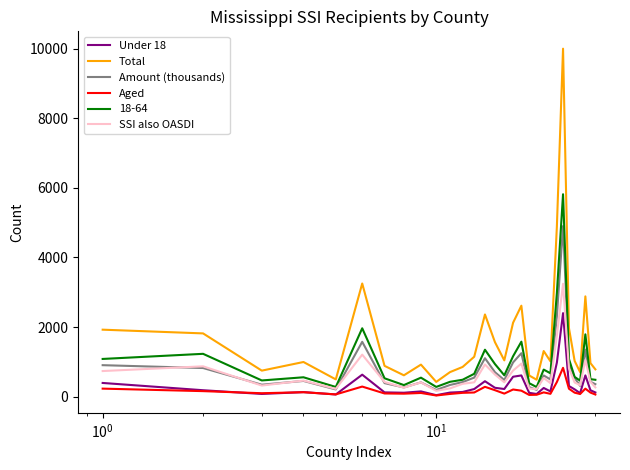

True or false: Aged and Amount (thousands) intersect in this chart.

False